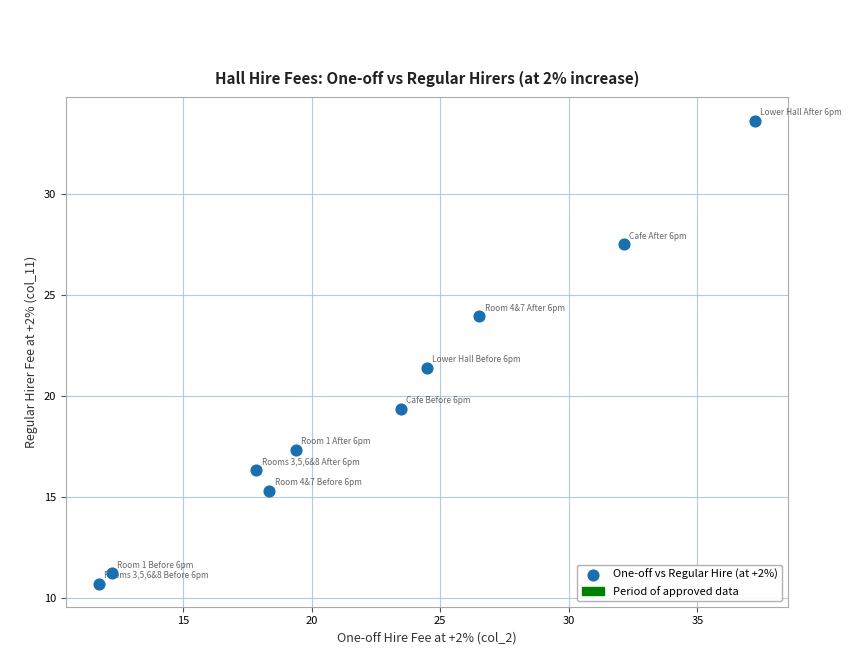

What is the average X value?

22.3